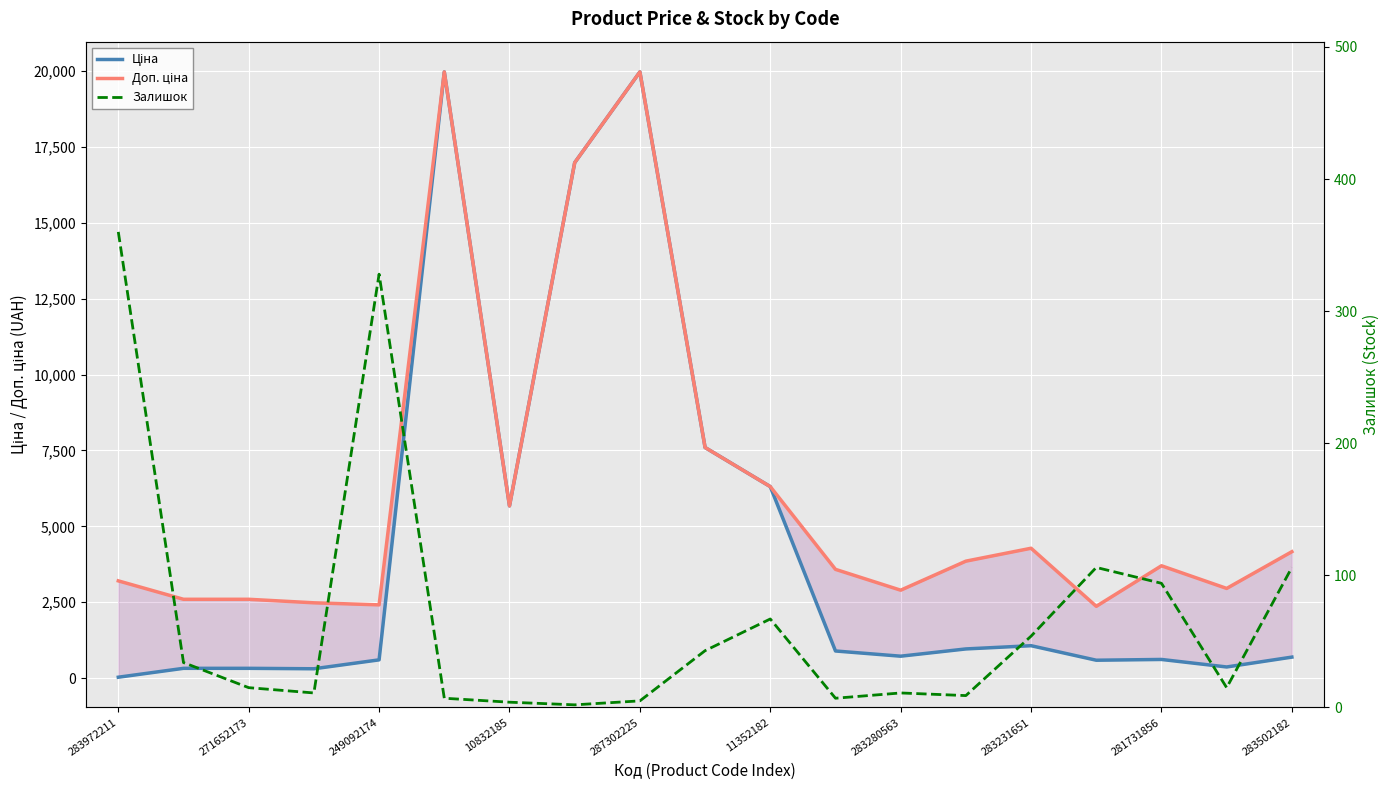

Reading left to right, transcribe all the data shown in this chart.

Ціна: 32.0	324.8	324.8	310.3	603.7	19964.2	5673.8	16976.3	19964.2	7596.5	6308.8	895.9	724.5	963.5	1069.8	591.6	617.0	369.5	694.3
Доп. ціна: 3205.0	2598.3	2598.3	2482.4	2414.8	19964.2	5673.8	16976.3	19964.2	7596.5	6308.8	3583.6	2897.8	3854.0	4279.1	2366.5	3701.9	2955.8	4165.6
Залишок: 360.0	34.0	15.0	11.0	328.0	7.0	4.0	2.0	5.0	43.0	67.0	7.0	11.0	9.0	54.0	106.0	94.0	15.0	106.0